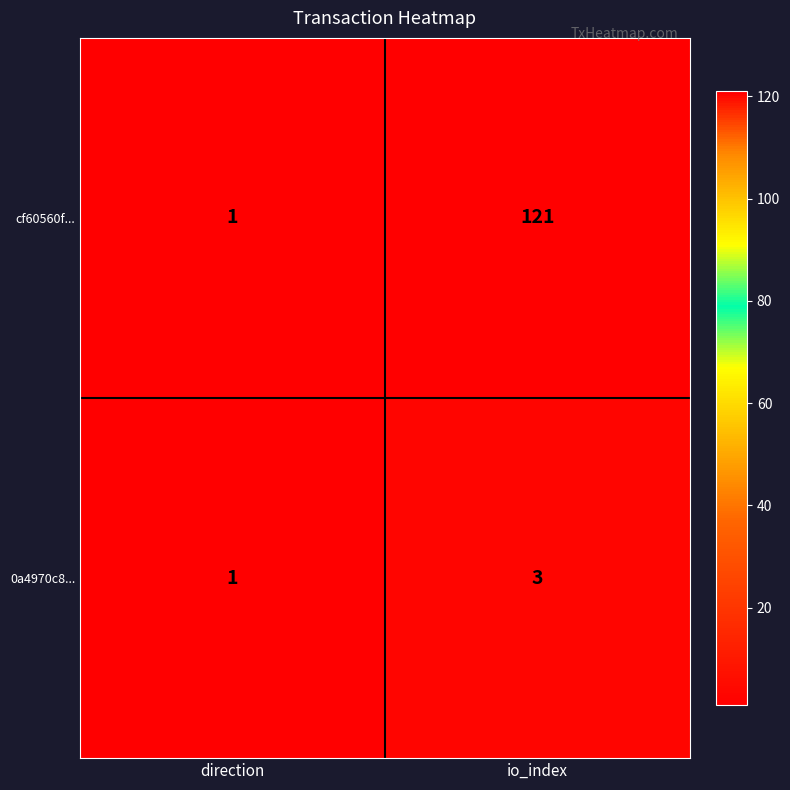

What is the smallest value displayed?

1